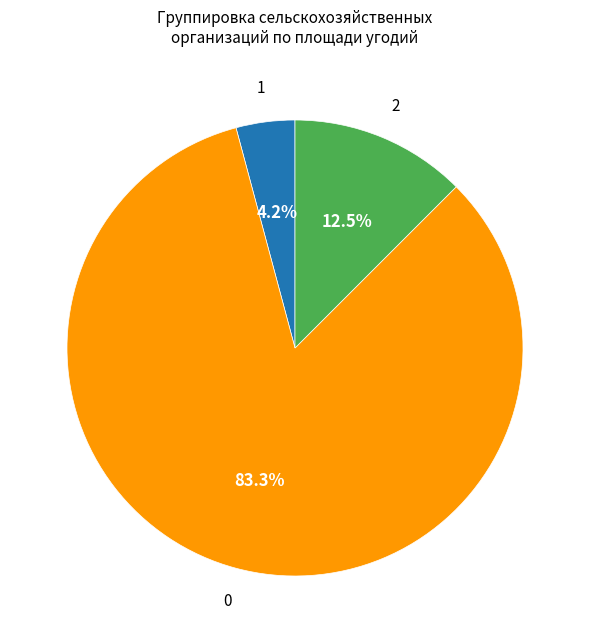

Is there a majority slice in this chart?

Yes